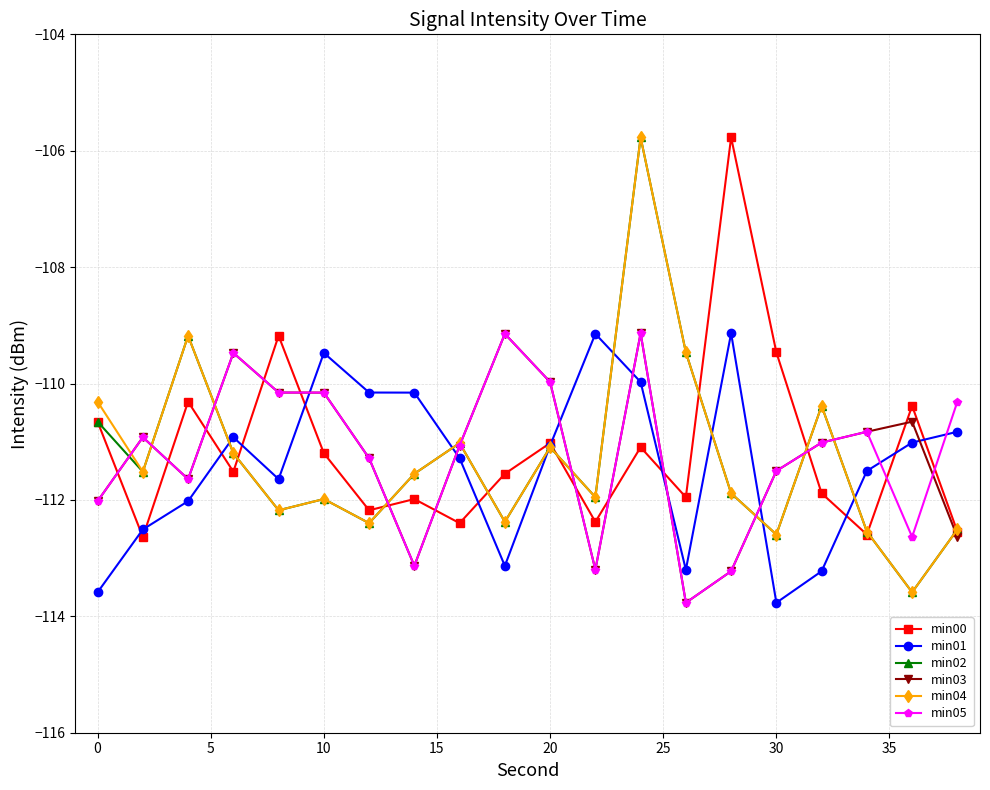

How many data points does each series have?

20